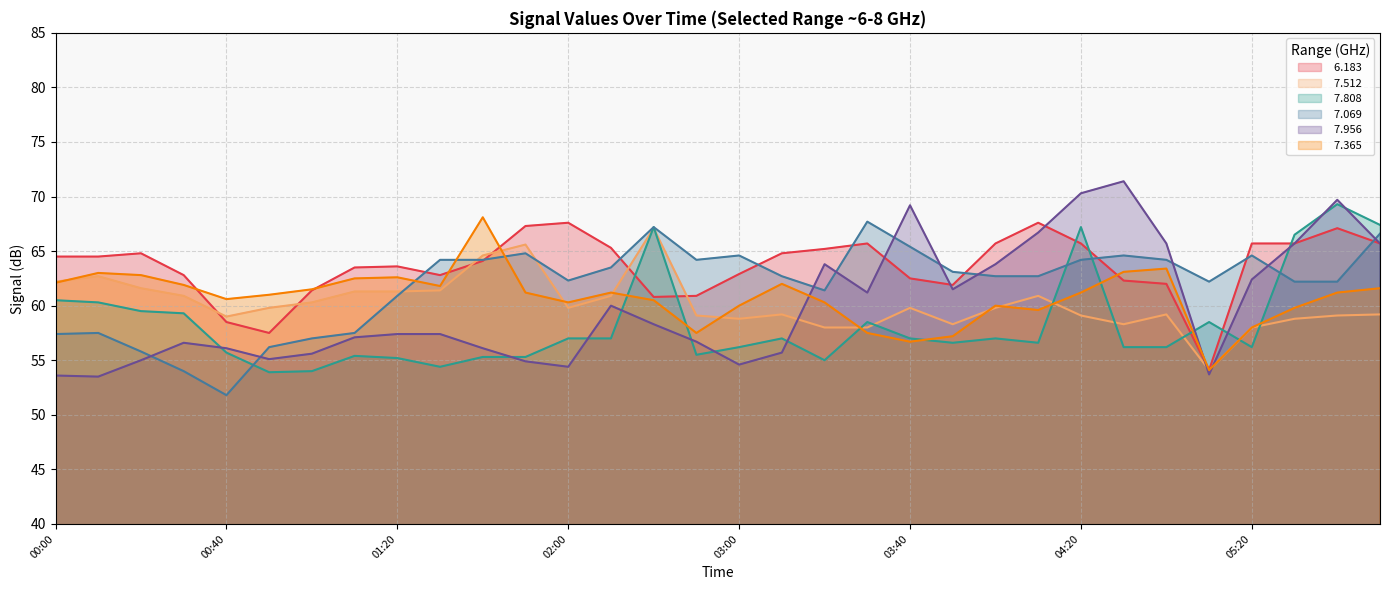

What is the label of the 14th point from the left?

02:30